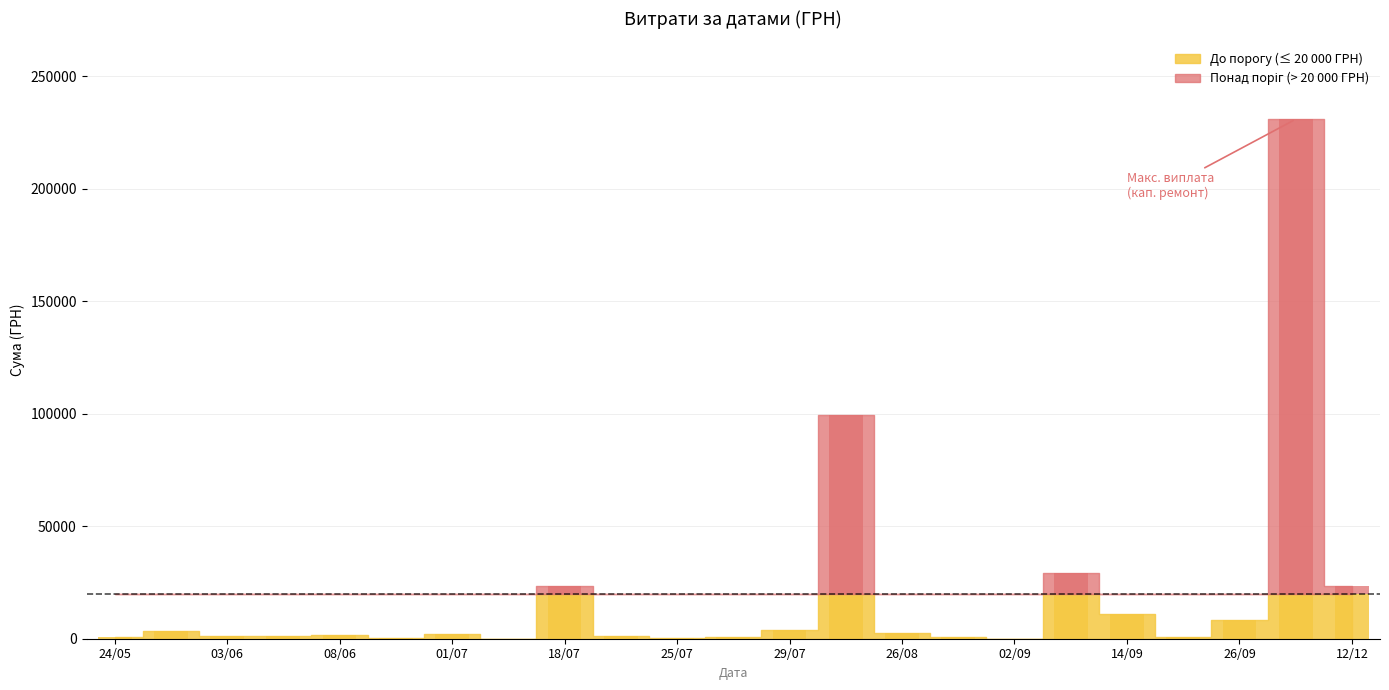

What is the value of the 8th bar from the left?

126.5